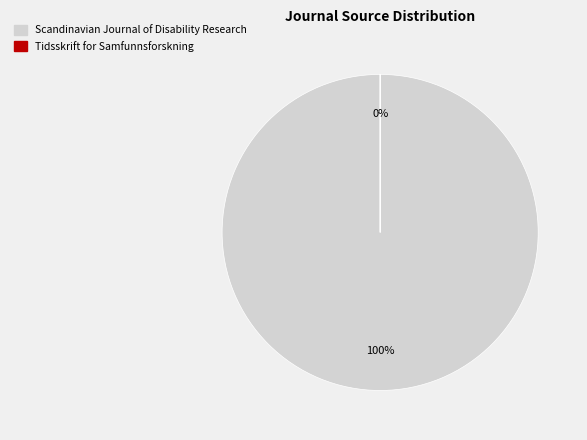

What is the smallest slice in the pie chart?

Tidsskrift for Samfunnsforskning